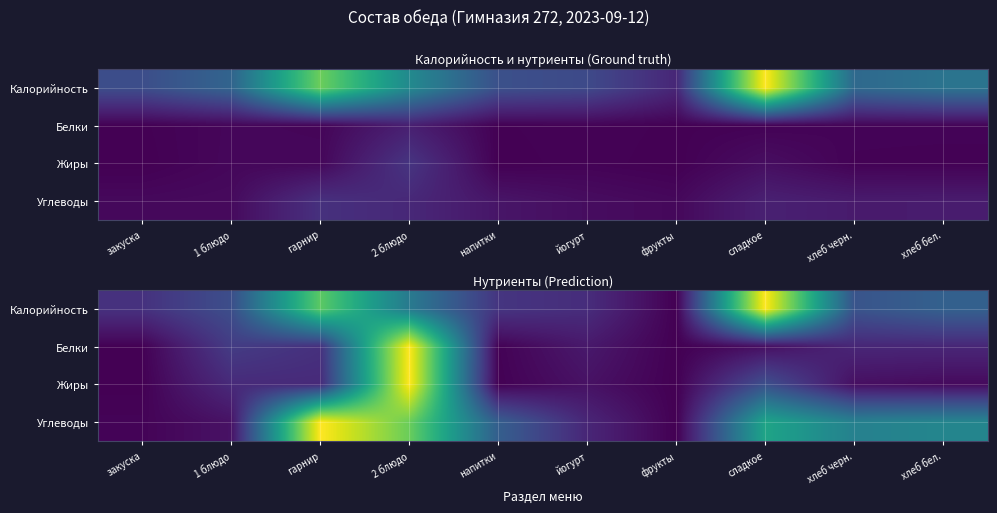

The Калорийность series shows 0.2 at закуска. True or false?

False